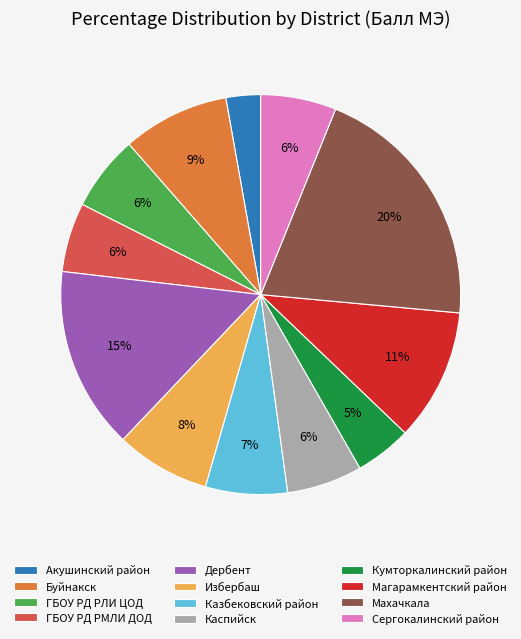

True or false: Махачкала accounts for 20% of the total.

True